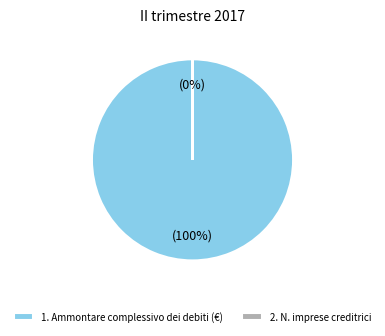

True or false: Ammontare complessivo dei debiti (€) accounts for 100% of the total.

True